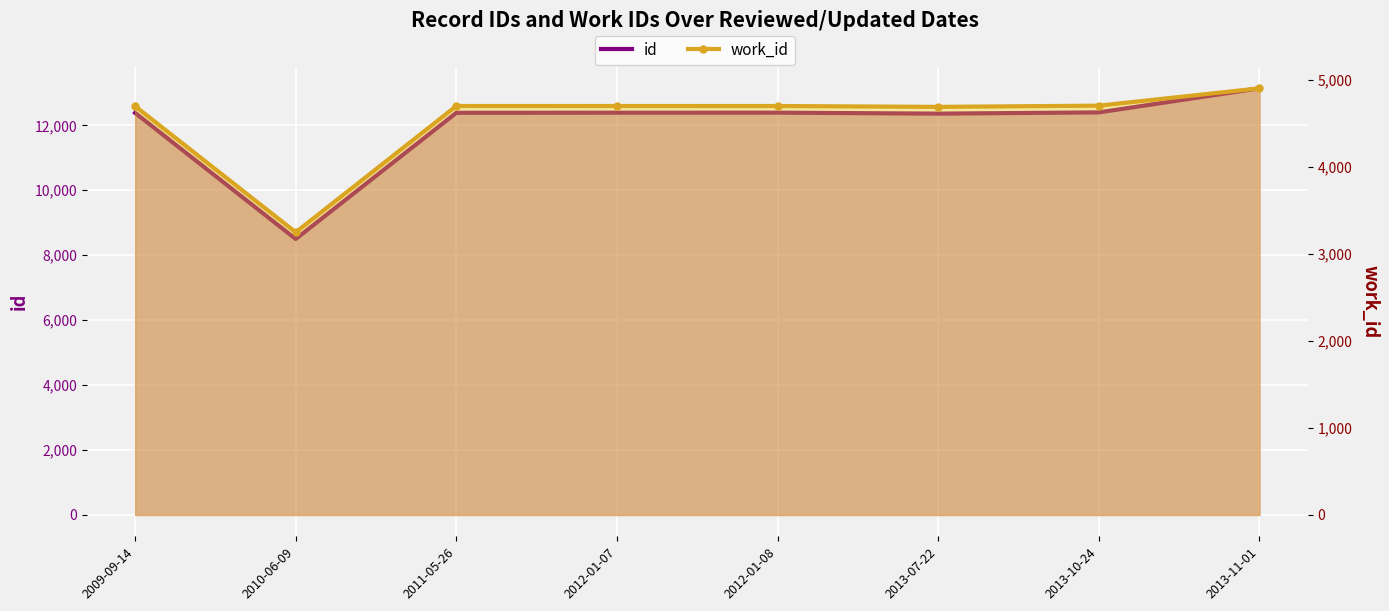

What is the spread (max minus min) of values at 2013-10-24?

7698